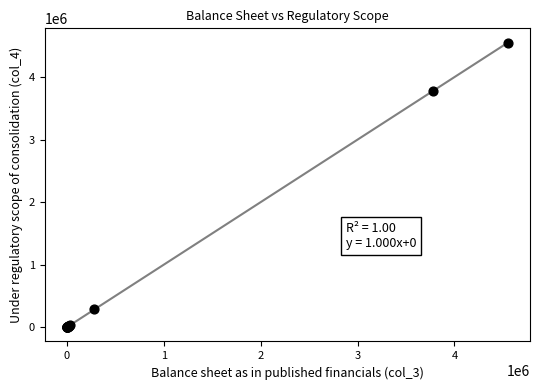

What Y value in the scatter plot is closest to 2276046?

3775554